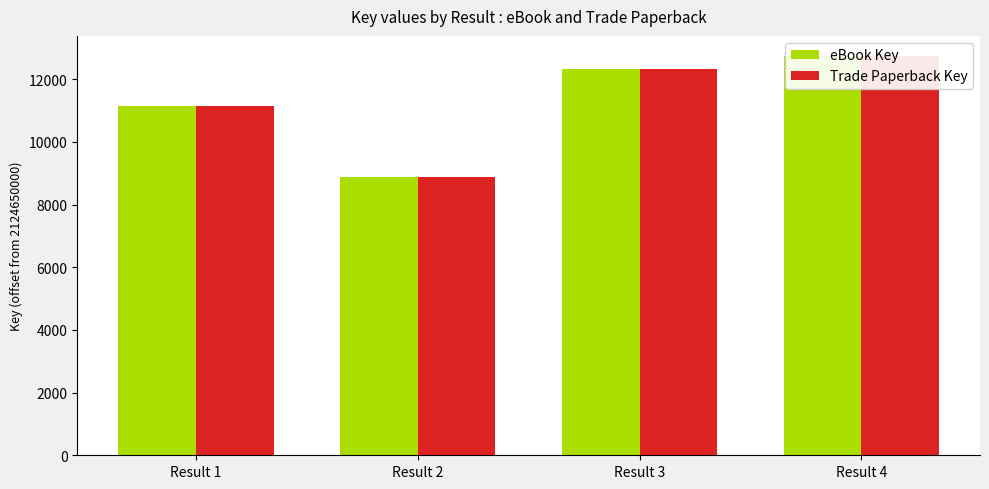

What is the minimum value for Trade Paperback Key?

8879